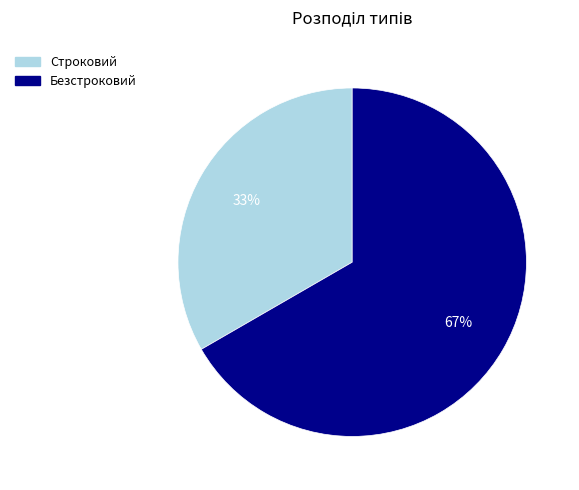

Rank the categories by value from highest to lowest.

Безстроковий, Строковий